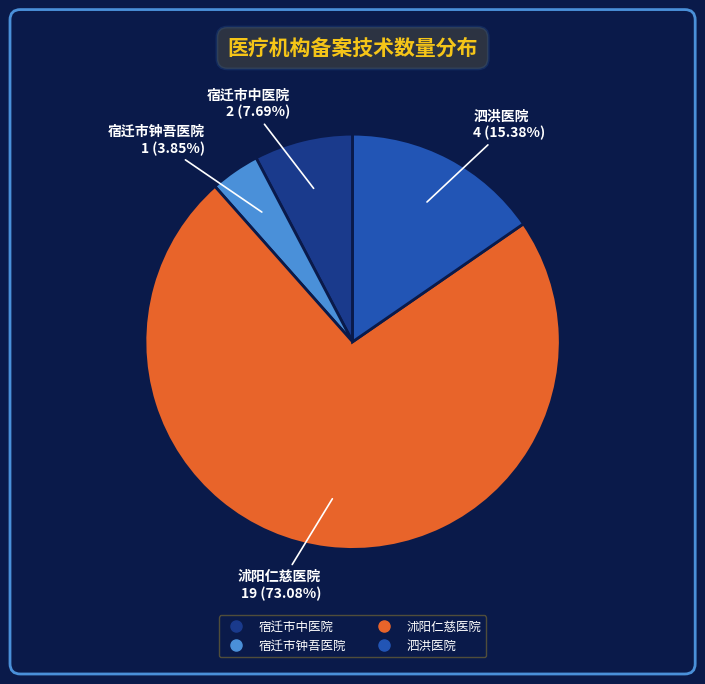

What is the largest slice in the pie chart?

沭阳仁慈医院